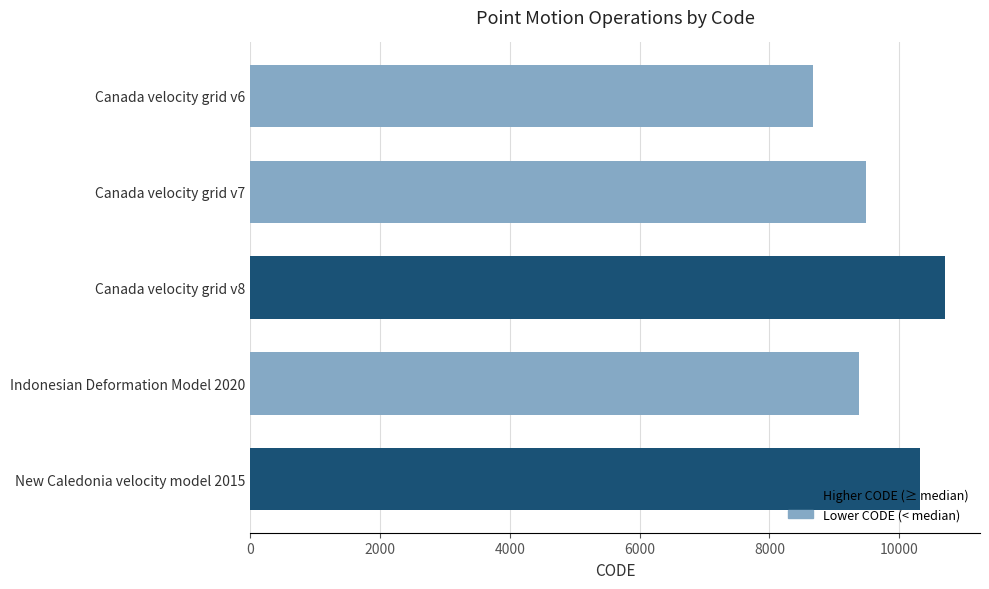

Which category has the highest value across all series?

Canada velocity grid v8